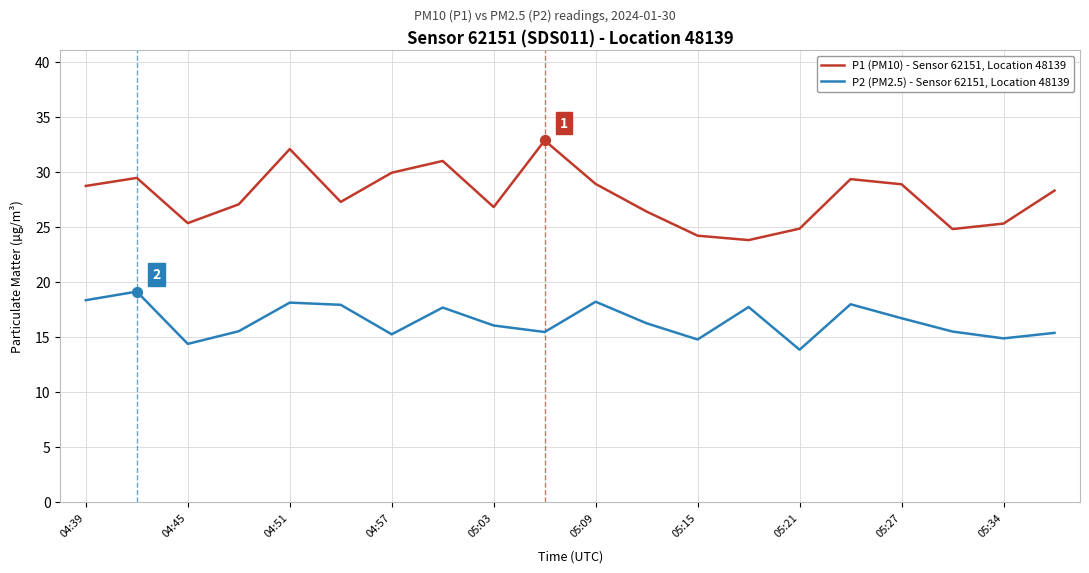

Which series has the largest range (max minus min)?

P1 (PM10) - Sensor 62151, Location 48139